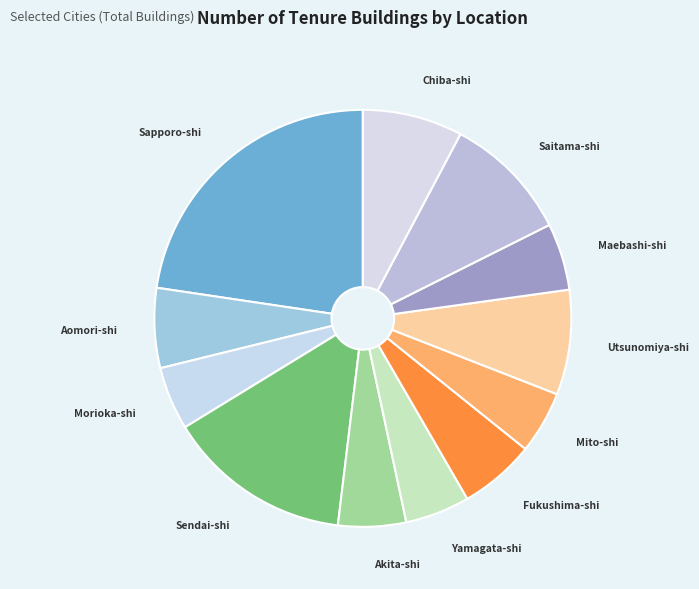

Which slice is the largest?

Sapporo-shi